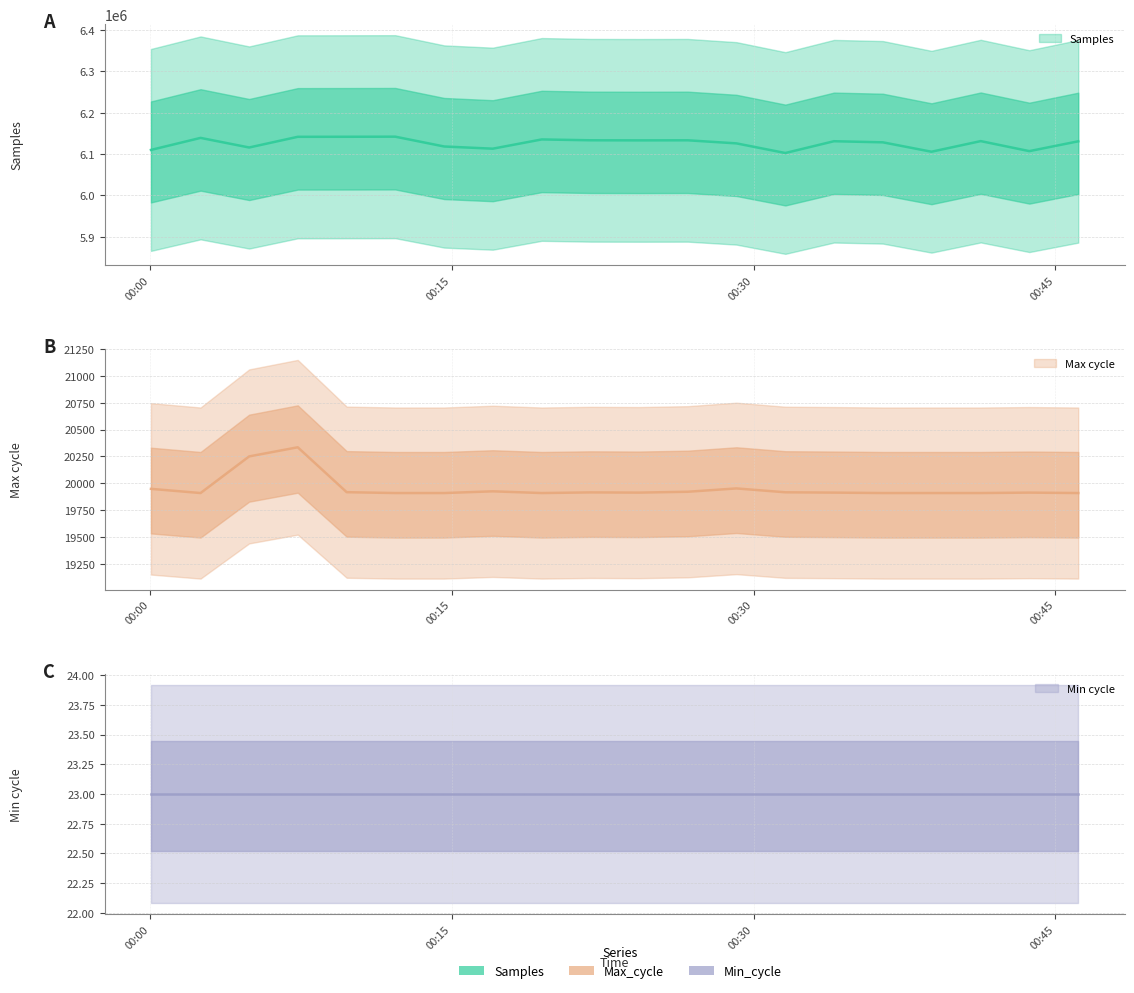

True or false: Min cycle has more than 2 points higher than both neighbors.

False